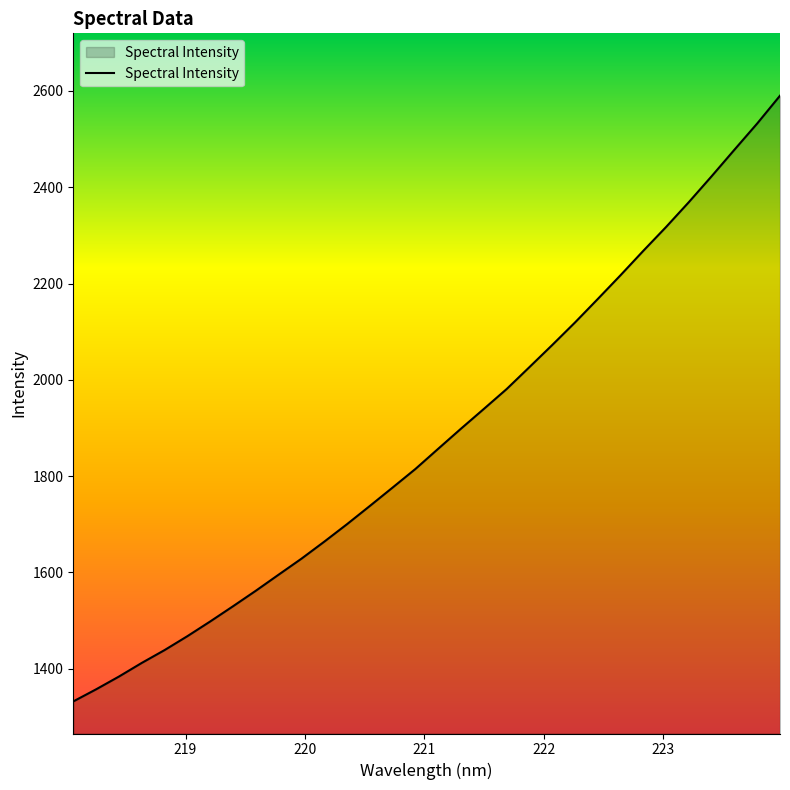

What is the greatest value displayed?

2590.2